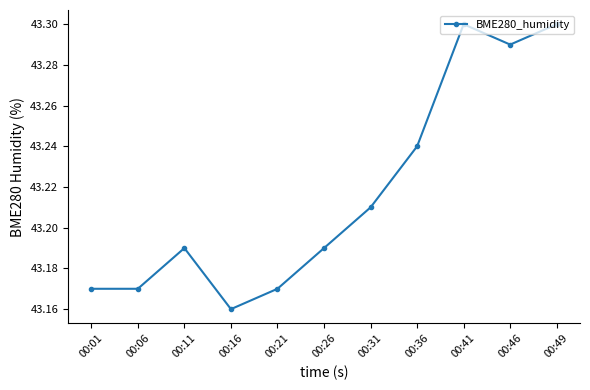

True or false: the data shows 57.9 at 00:06.

False